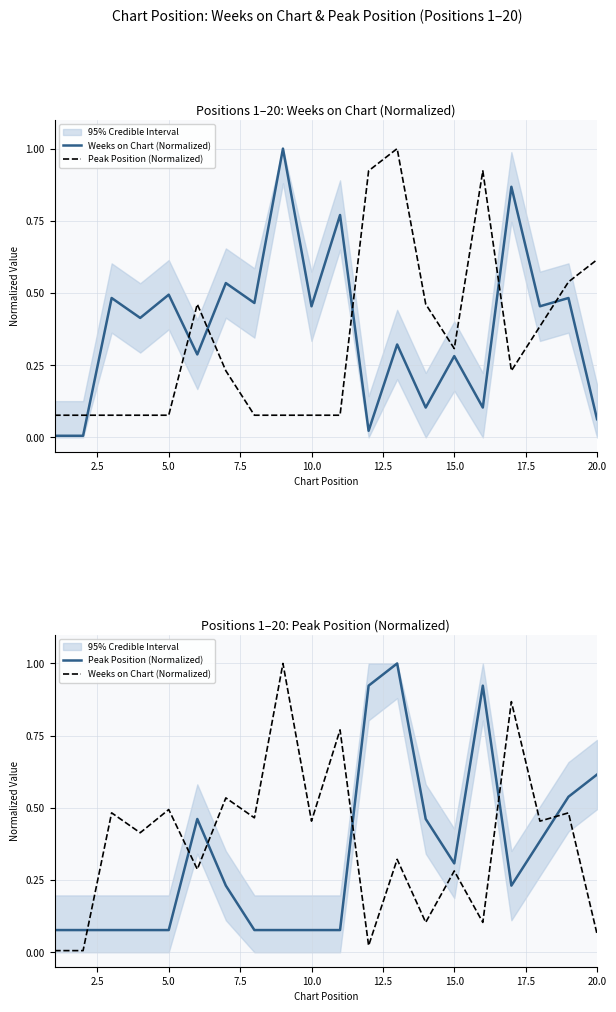

What is the maximum value shown in the chart?

1.0